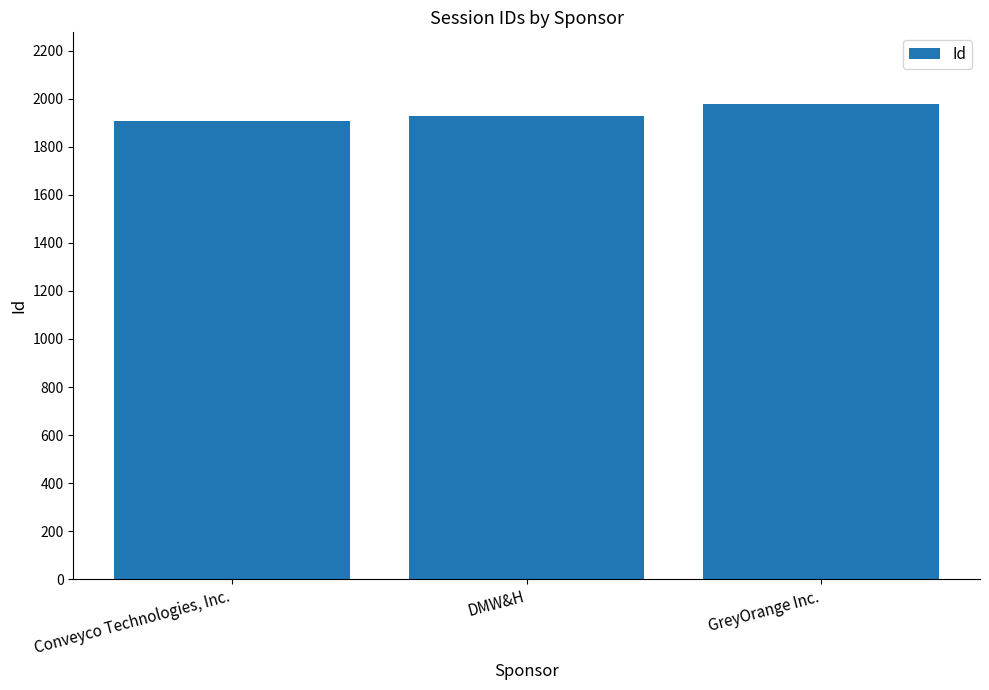

What is the average value?

1938